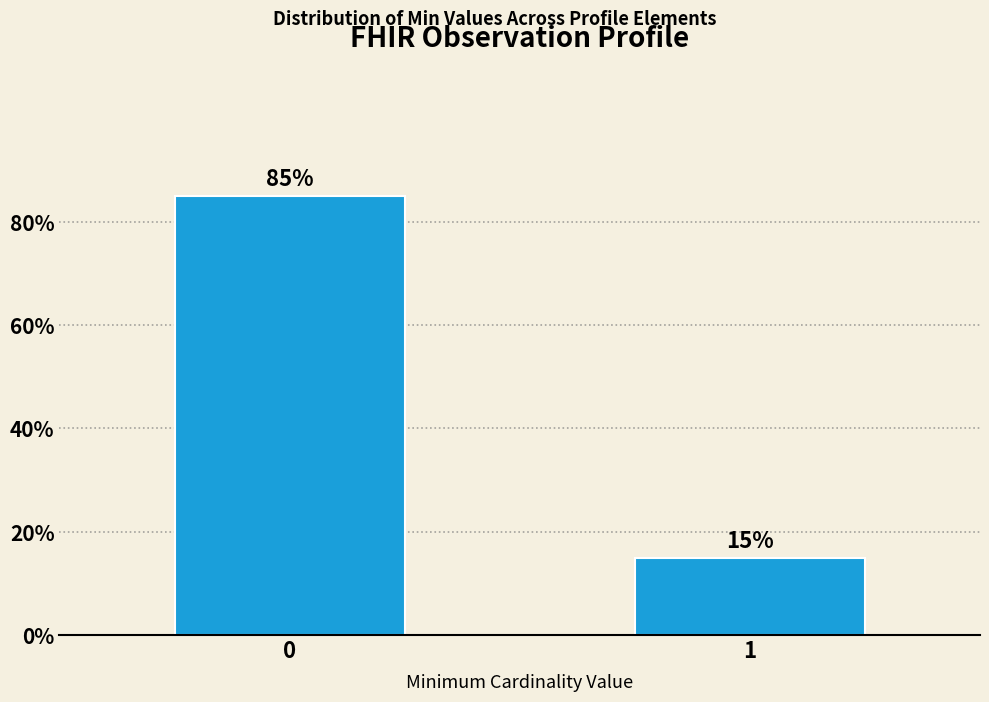

Reading left to right, list all the values displayed in this chart.

0=85	1=15